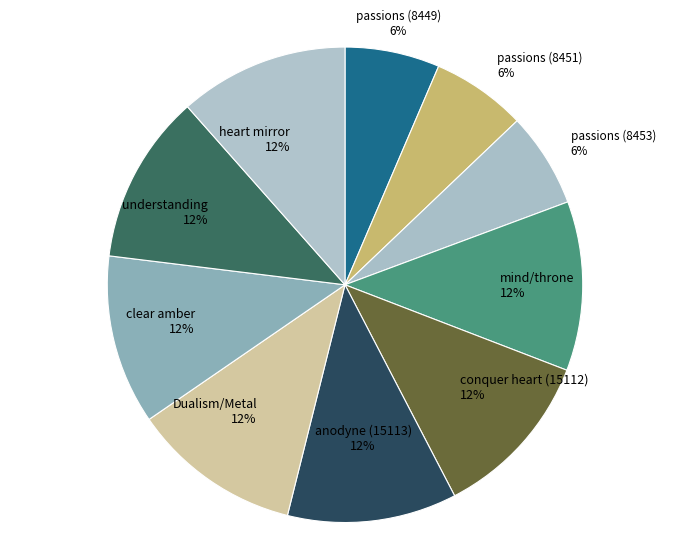

Is the sum of mind/throne and anodyne (15113) greater than half?

No